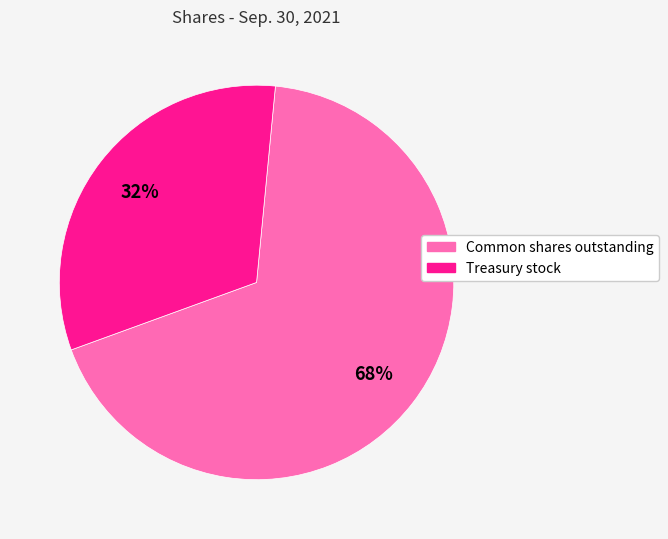

Is there any slice that represents more than half of the pie?

Yes